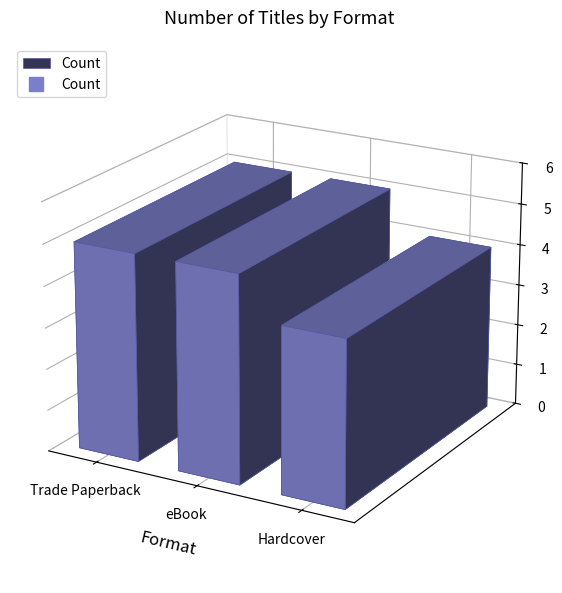

The value at Trade Paperback is 5. True or false?

True